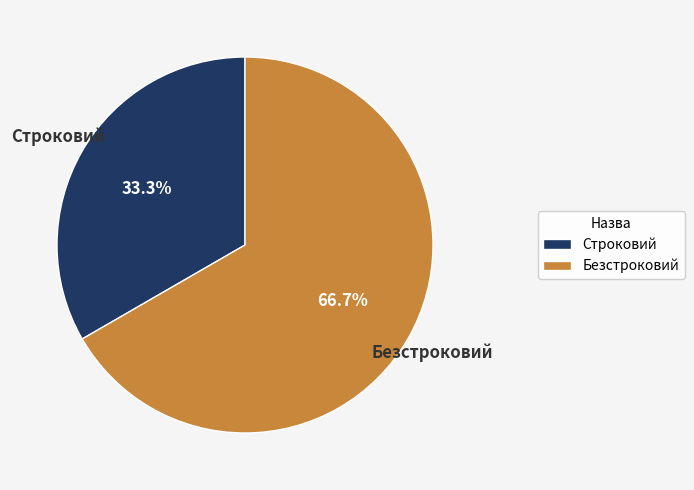

To the nearest percent, what percentage of the pie is Строковий?

33%